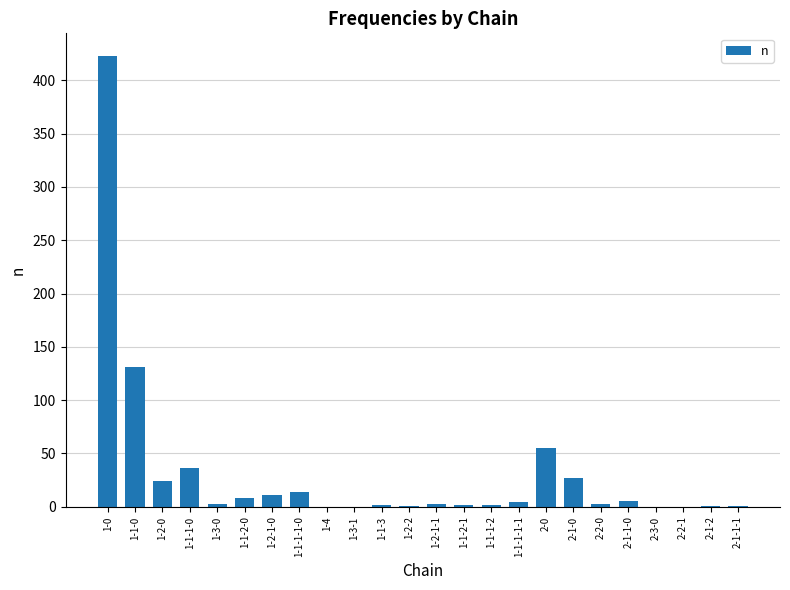

What is the sum of all values?

756